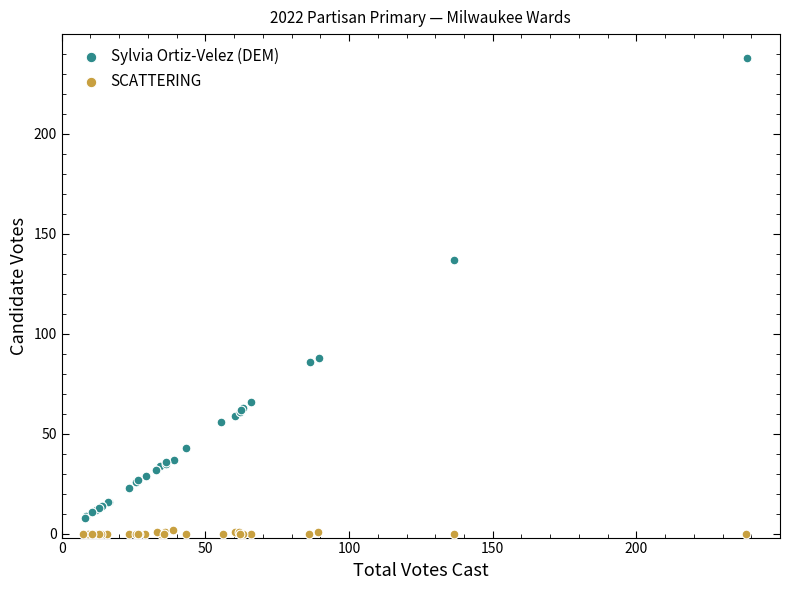

Which series has the largest Y range (max minus min)?

Sylvia Ortiz-Velez (DEM)